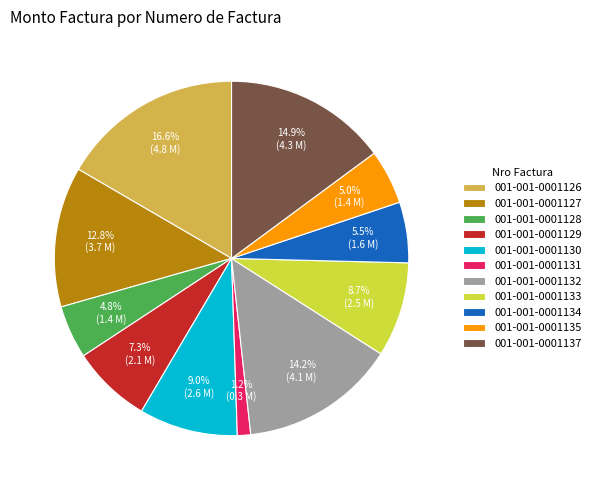

How many slices are in this pie chart?

11